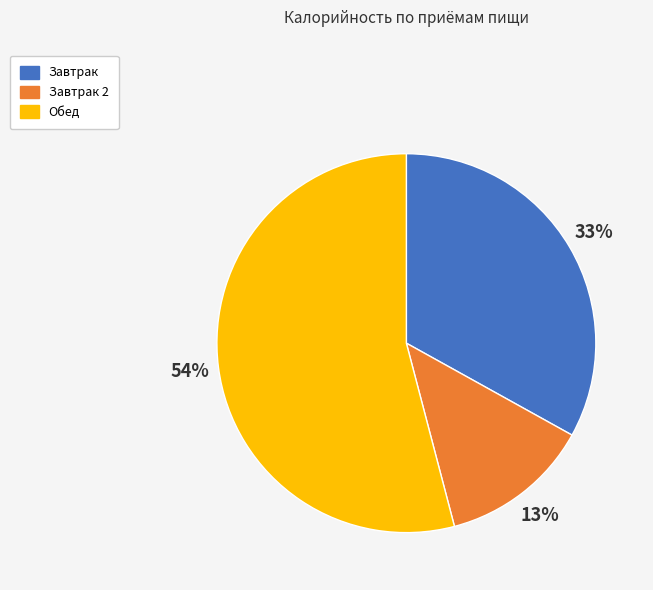

Rank the categories by value from highest to lowest.

Обед, Завтрак, Завтрак 2